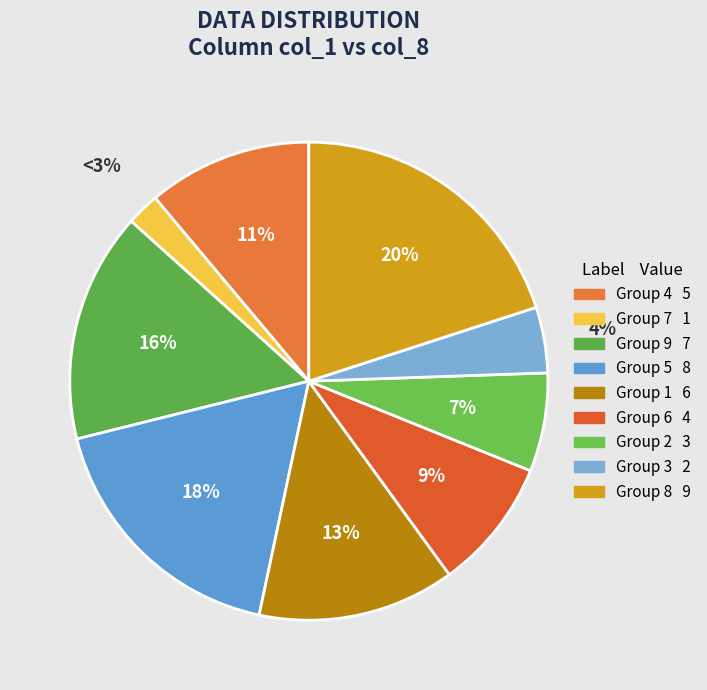

How many segments does this pie chart have?

9